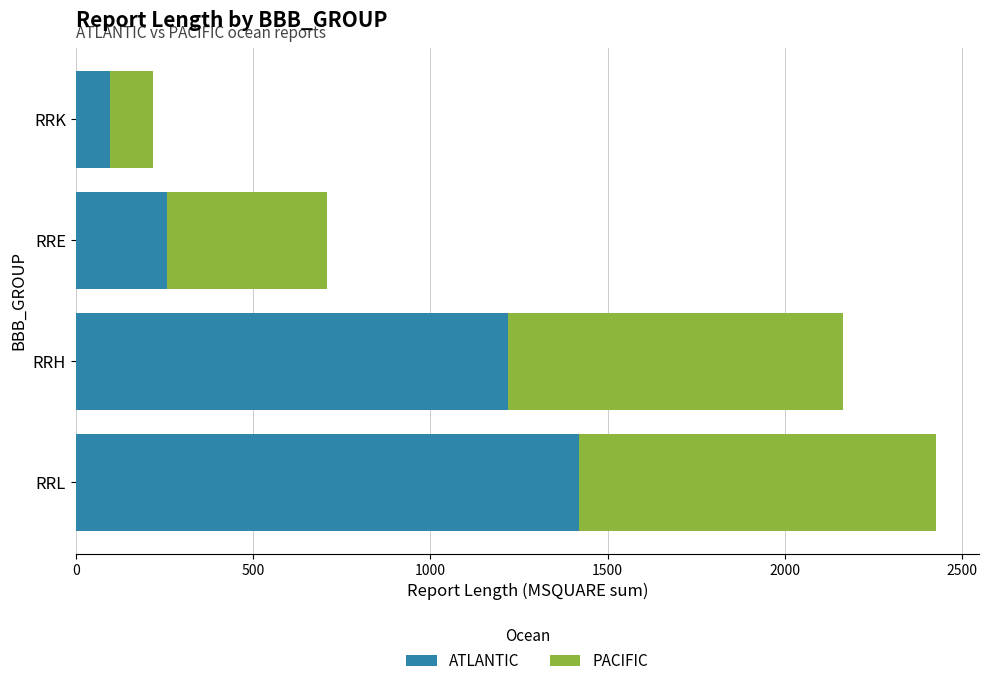

What are all the series names shown in the legend?

ATLANTIC, PACIFIC